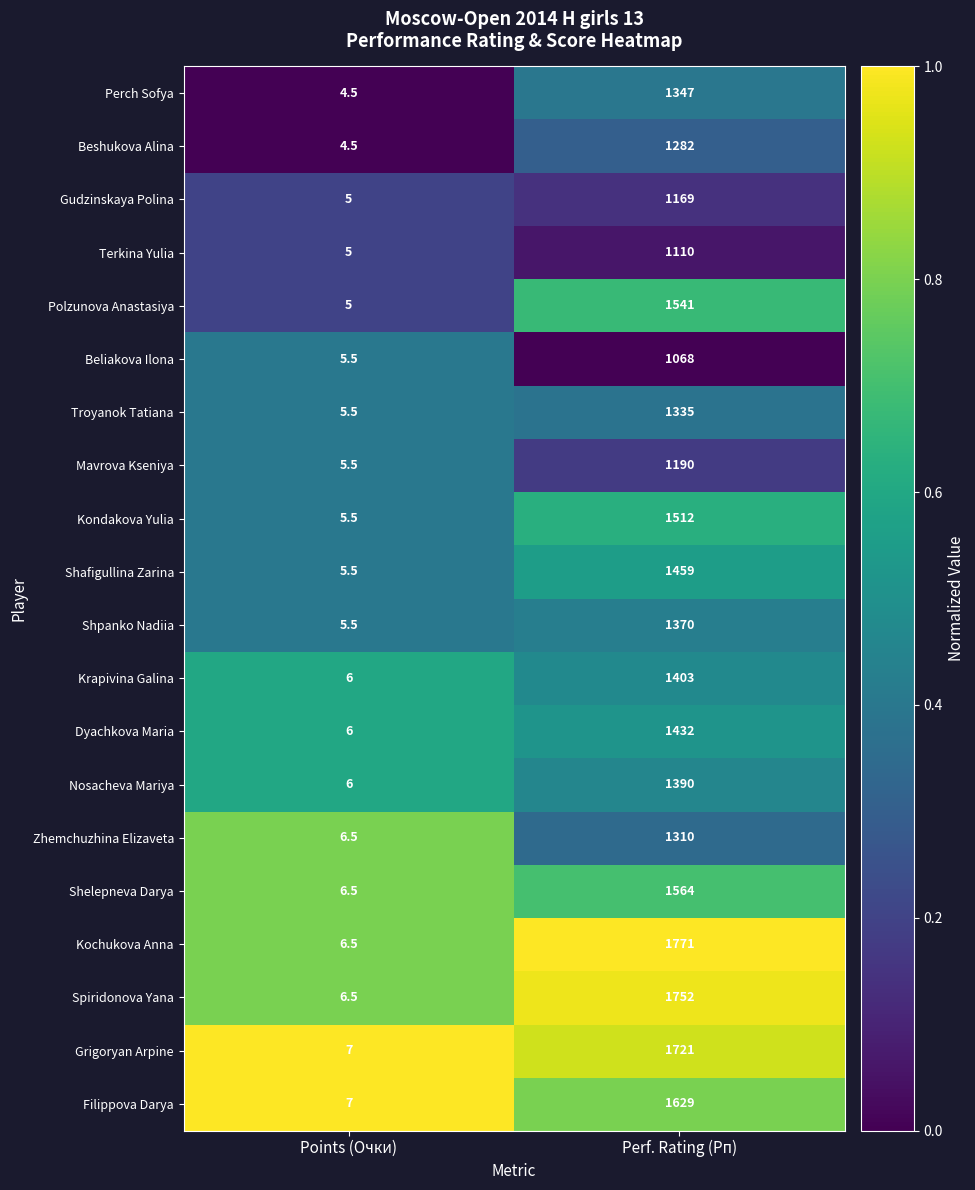

The Beshukova Alina series shows 788.4 at Perf. Rating (Рп). True or false?

False